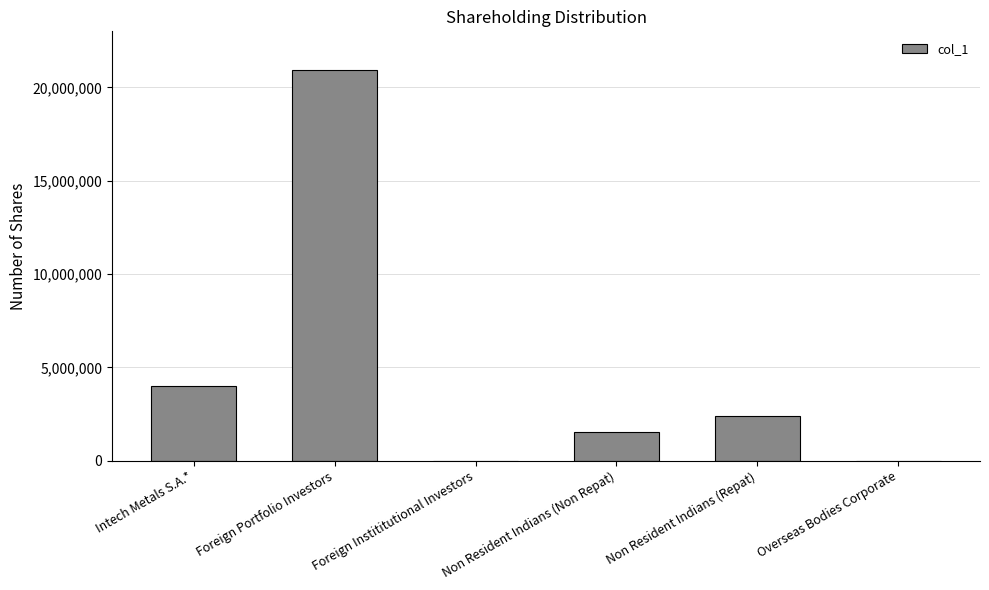

What is the ratio of the value at Intech Metals S.A.* to the value at Foreign Portfolio Investors?

0.2